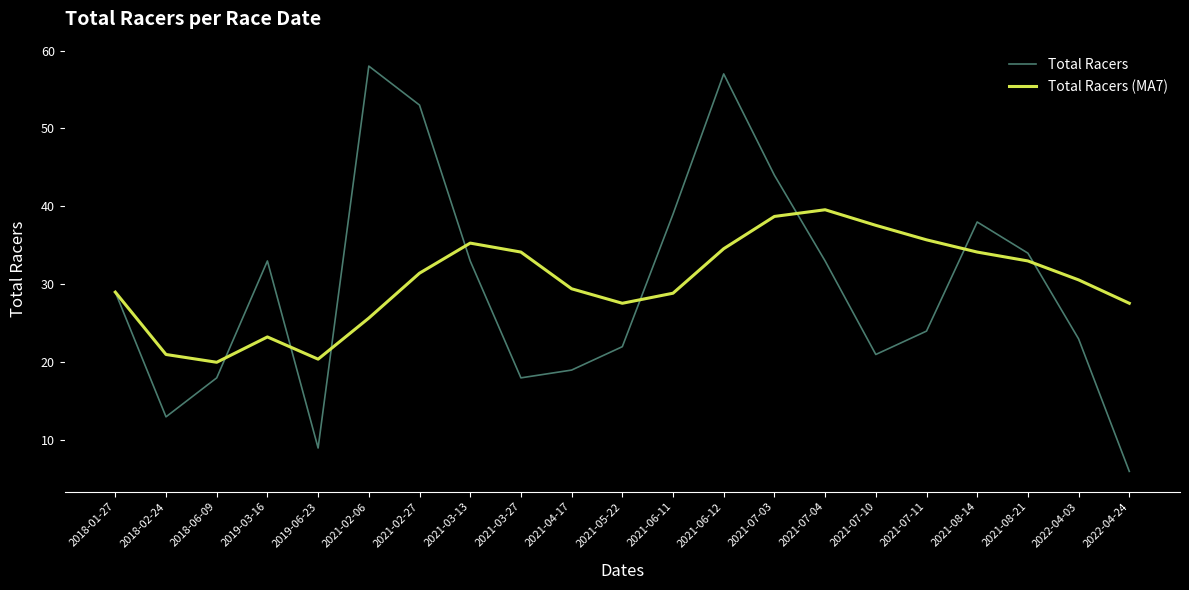

What are all the series names shown in the legend?

Total Racers, Total Racers (MA7)